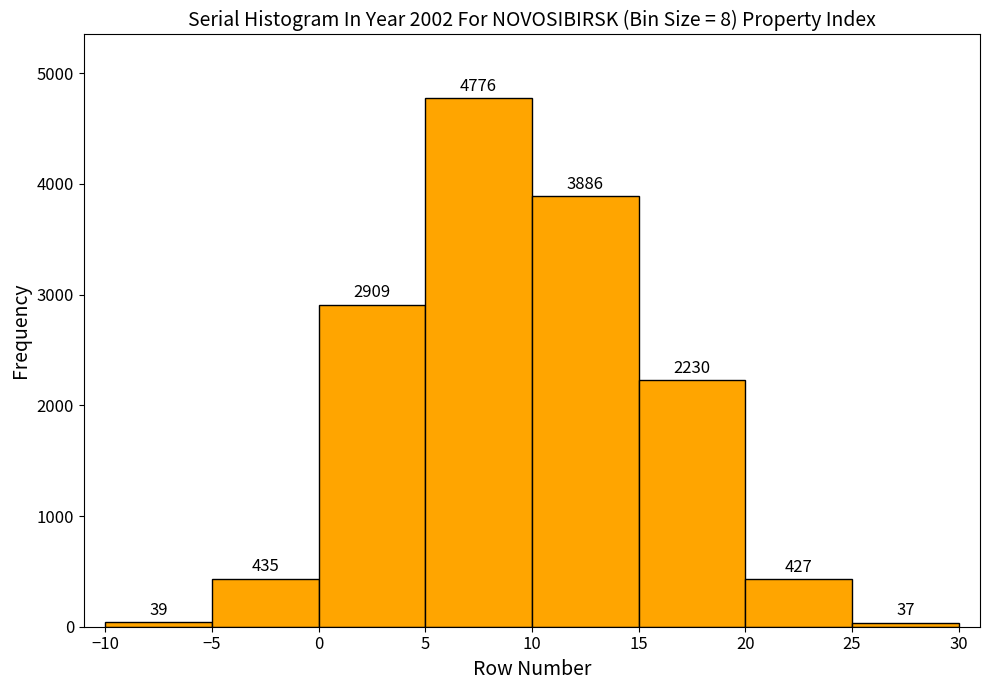

Which range on the x-axis has the tallest bar?

5 to 10